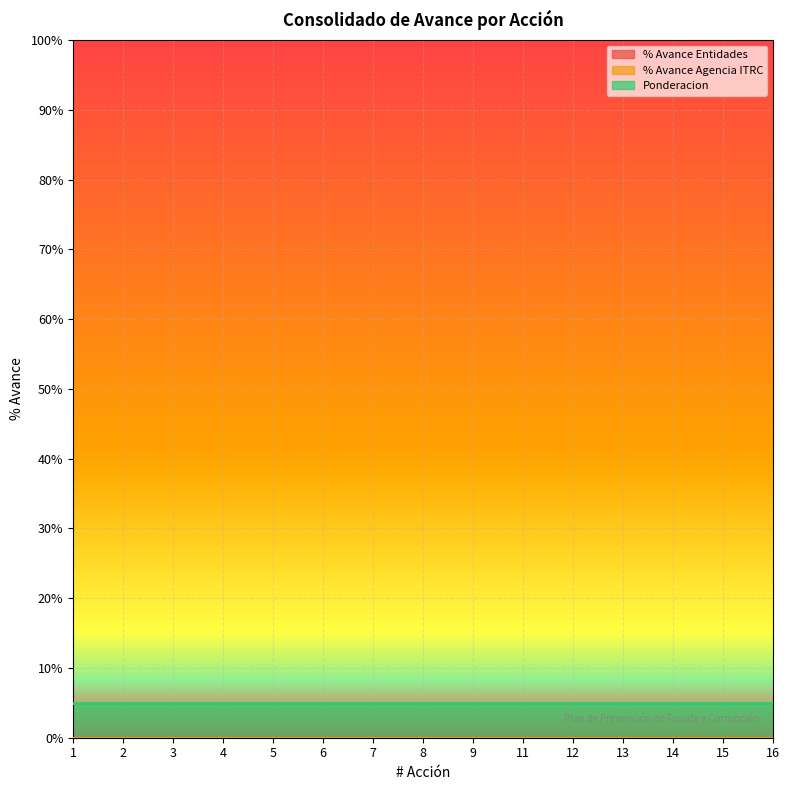

Reading left to right, transcribe all the data shown in this chart.

% Avance Entidades: 0	0	0	0	0	0	0	0	0	0	0	0	0	0	0
% Avance Agencia ITRC: 0	0	0	0	0	0	0	0	0	0	0	0	0	0	0
Ponderacion: 5	5	5	5	5	5	5	5	5	5	5	5	5	5	5